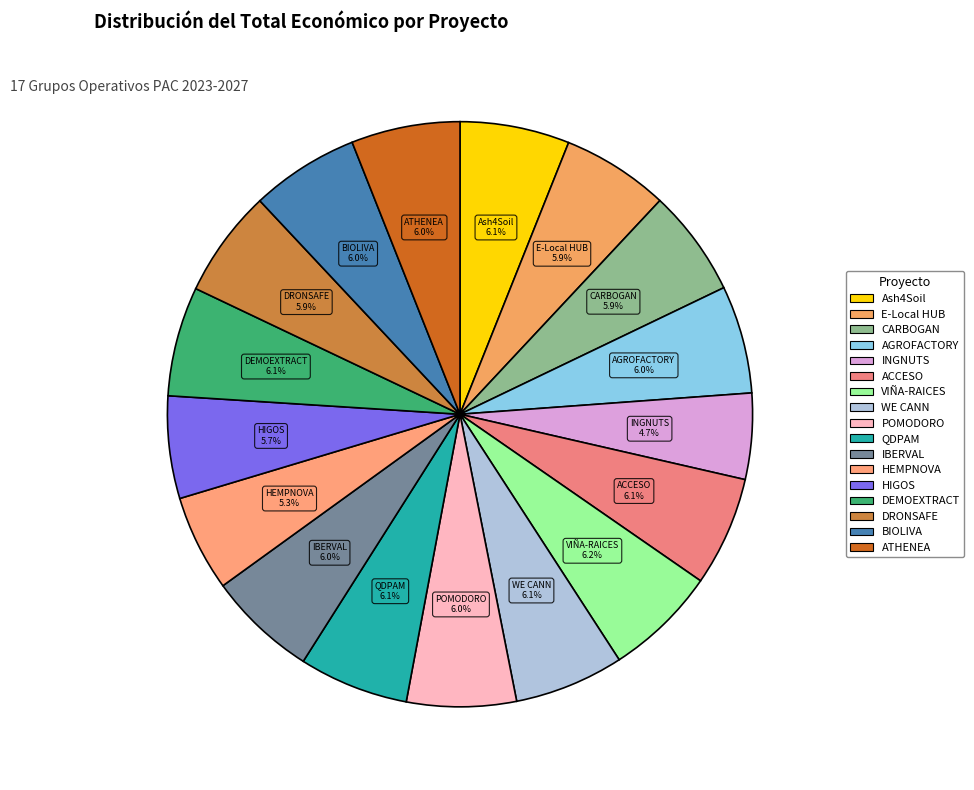

True or false: WE CANN accounts for 1% of the total.

False